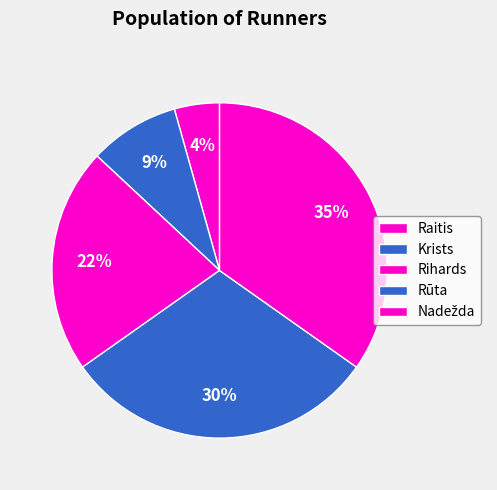

What is the total percentage of Rihards and Rūta?

52.2%